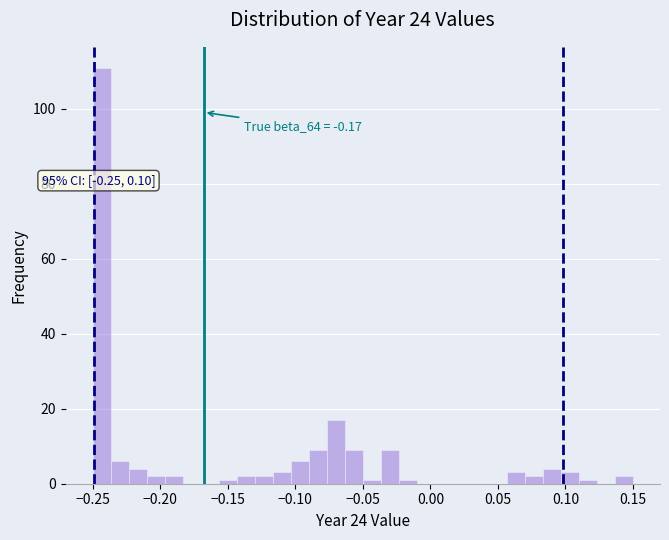

Read against the x-axis, roughly where is the centre of the tallest bar?

-0.245